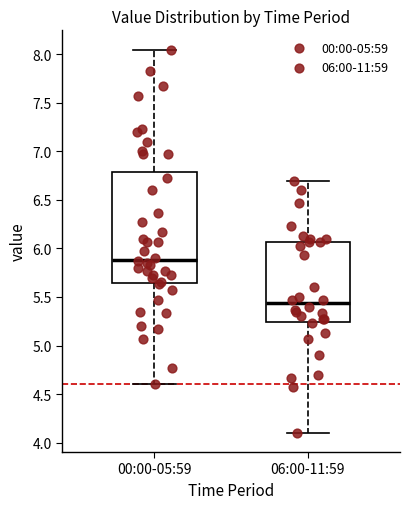

Where does the lower whisker of the box for 06:00-11:59 end on the y-axis? The values are not printed on the chart, so give them approximately, as read against the axis.

4.10